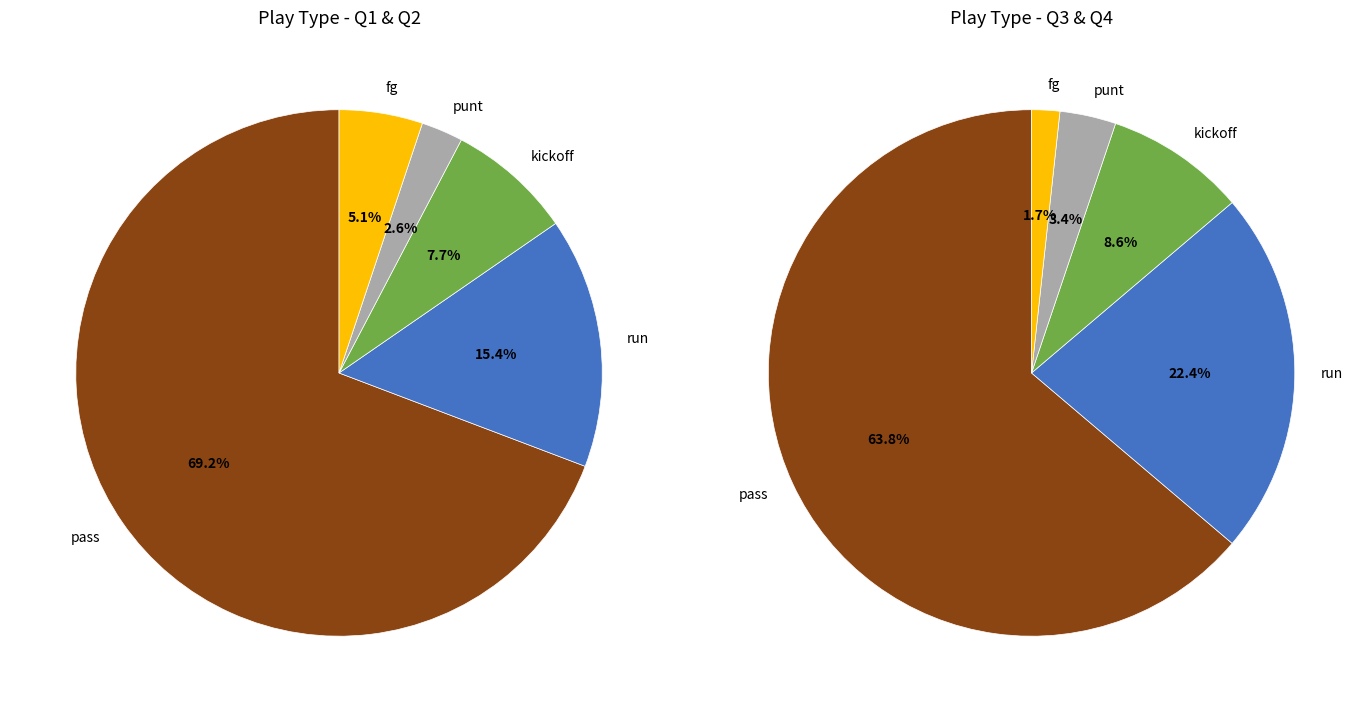

Which has a higher value, kickoff or pass?

pass